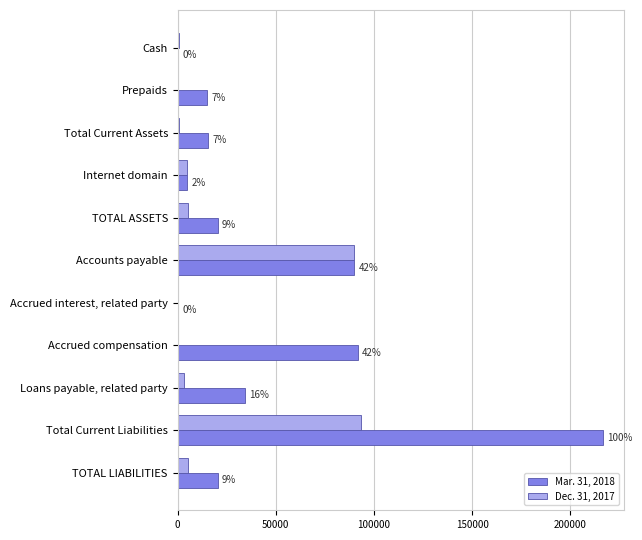

What are all the series names shown in the legend?

Mar. 31, 2018, Dec. 31, 2017